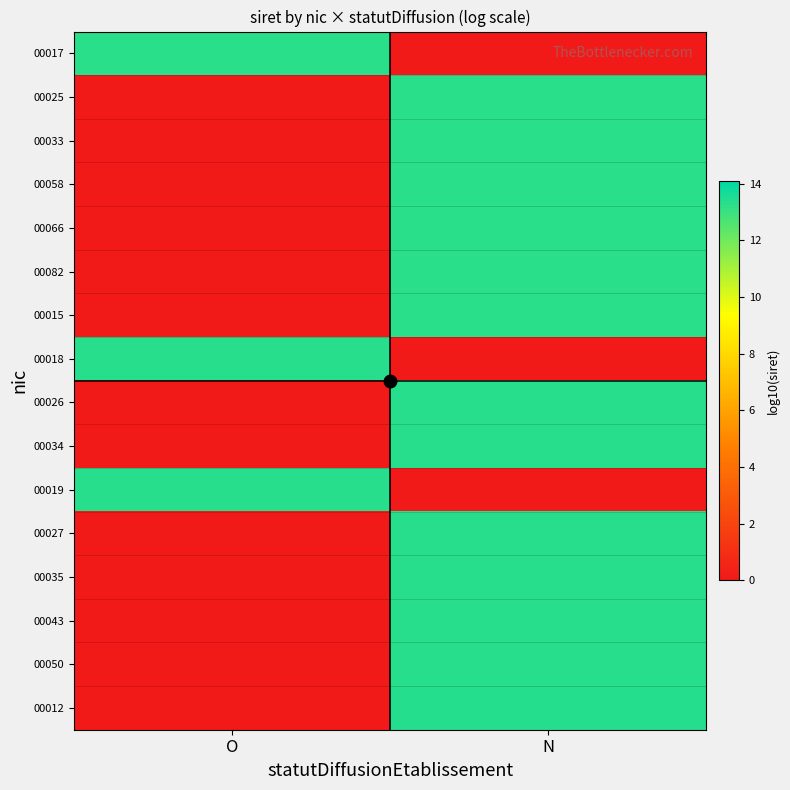

Which category has the highest value across all series?

N